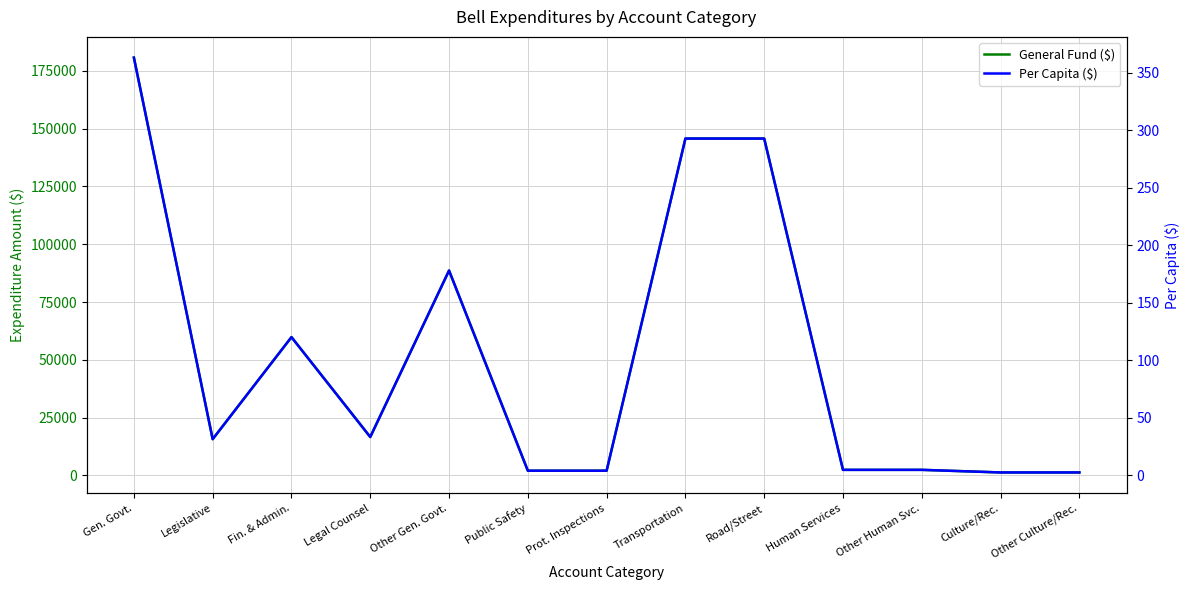

Which series has the largest range (max minus min)?

General Fund ($)